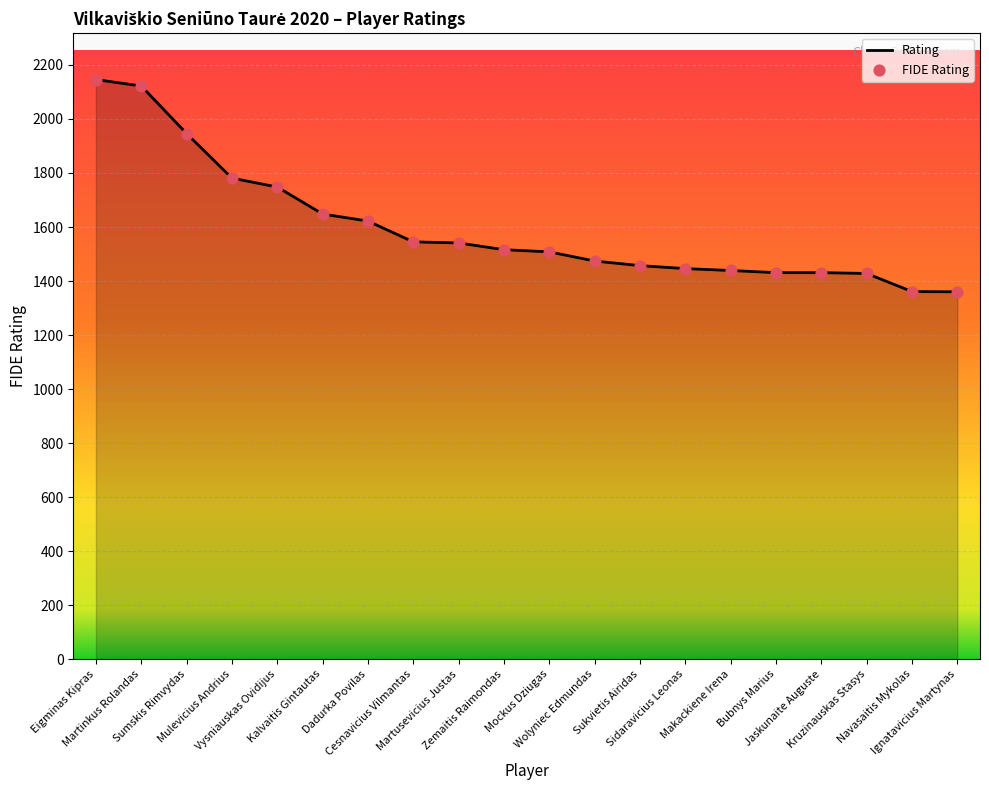

What are all the series names shown in the legend?

Rating, FIDE Rating